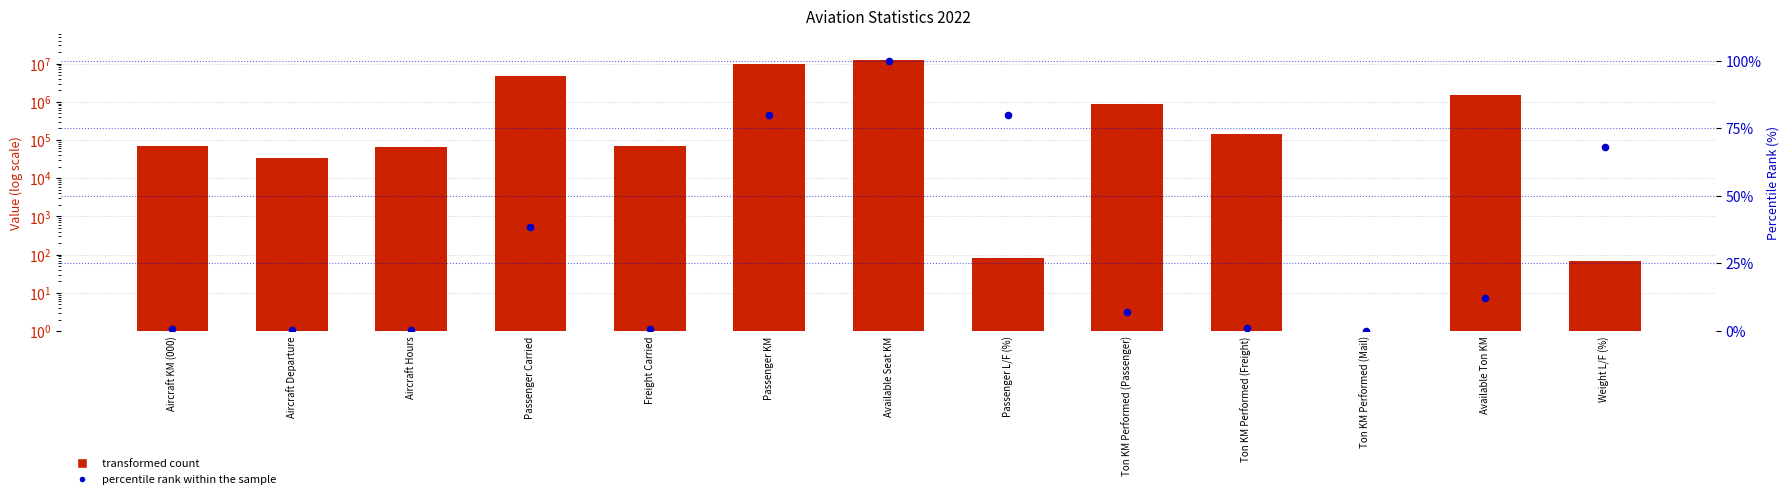

Which series has the largest total across all categories?

nilai (raw value)